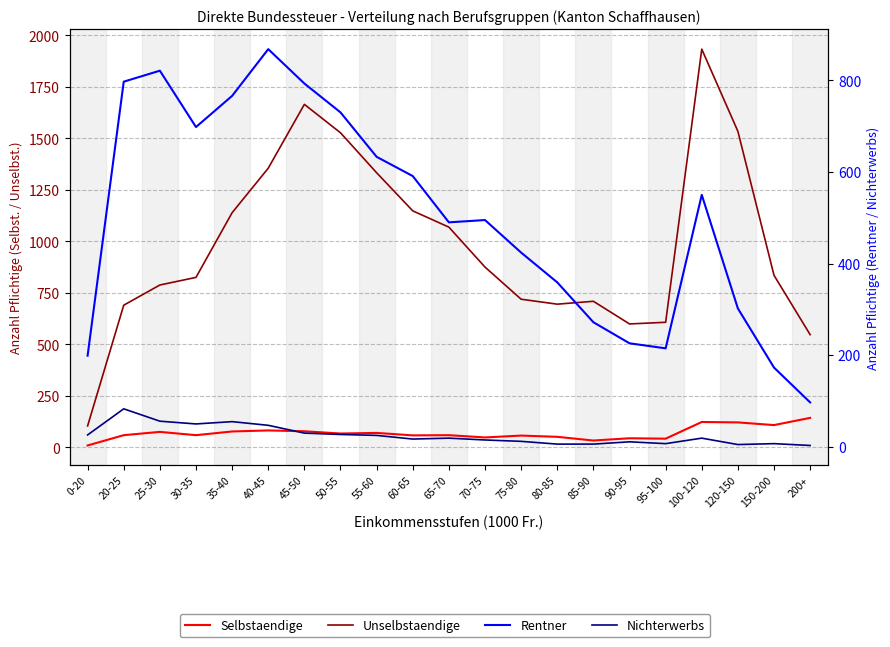

List the series in order of their peak value, highest first.

Unselbstaendige, Rentner, Selbstaendige, Nichterwerbs